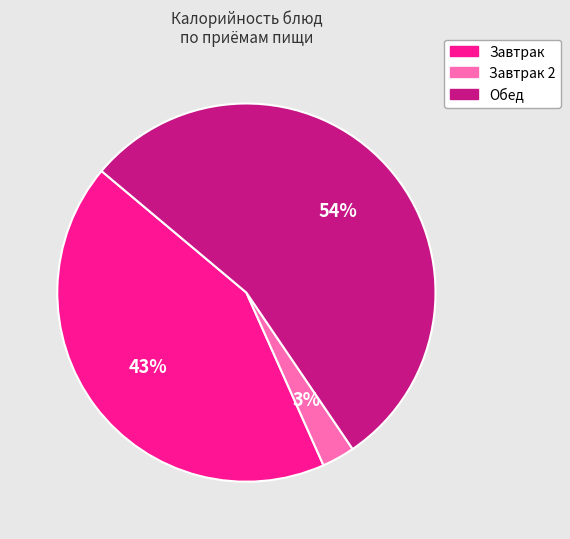

Approximately how many times larger is the value at Завтрак compared to Обед?

0.8